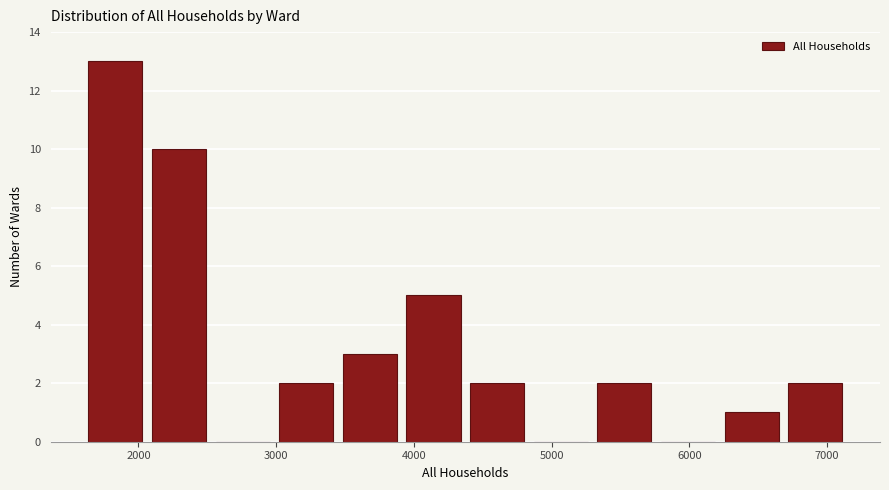

How tall is the bar that spans 3500 to 3900 on the x-axis? Neither the bar edges nor the heights are printed on the chart, so give them approximately, as read against the axes.

3